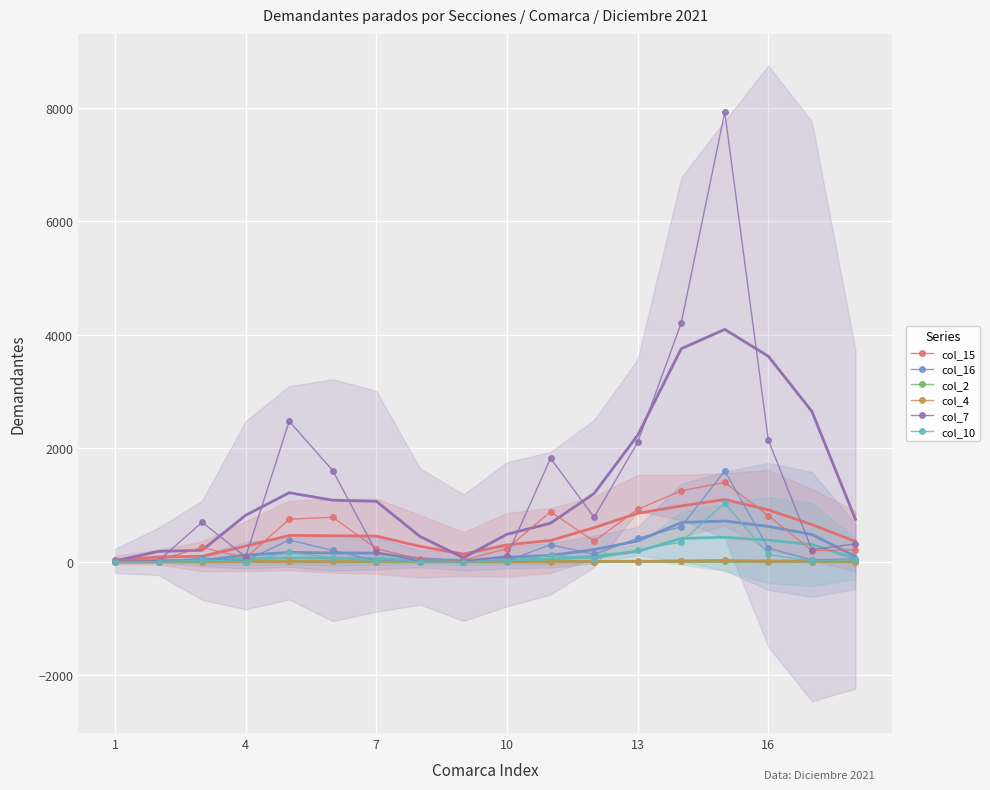

The value of col_16 at 10 is 109. True or false?

False